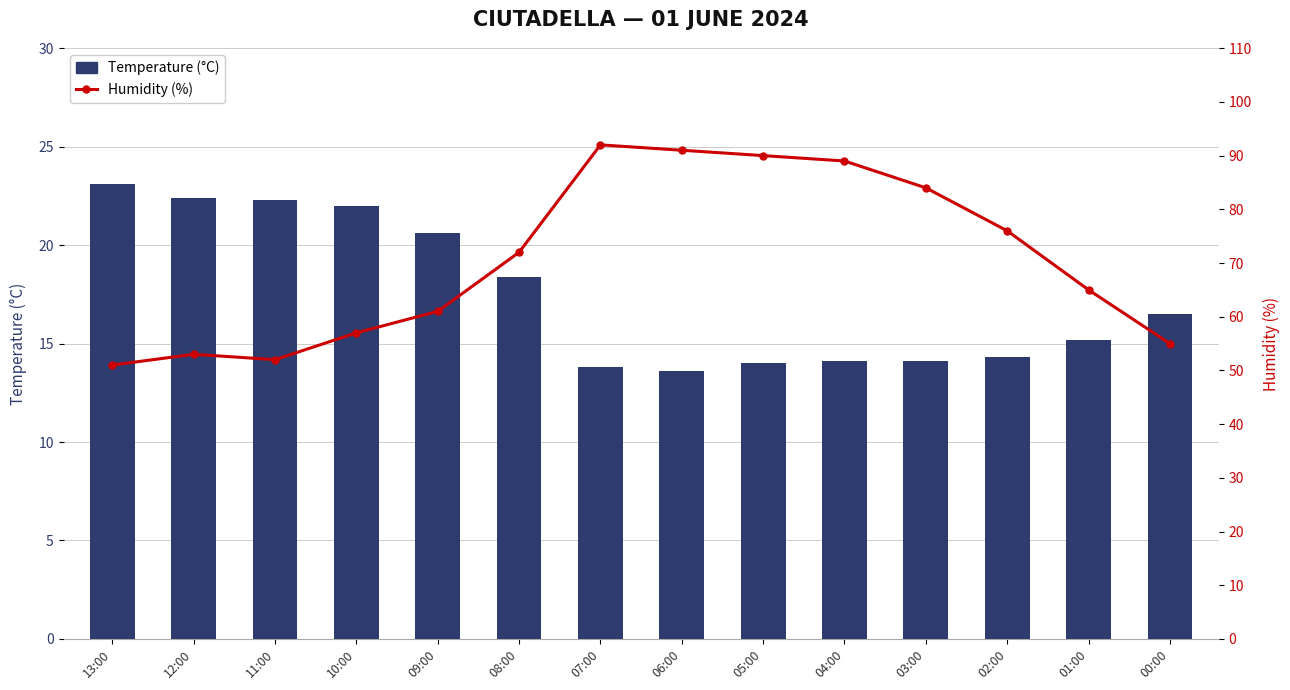

At which label does Humidity (%) first exceed 72?

07:00